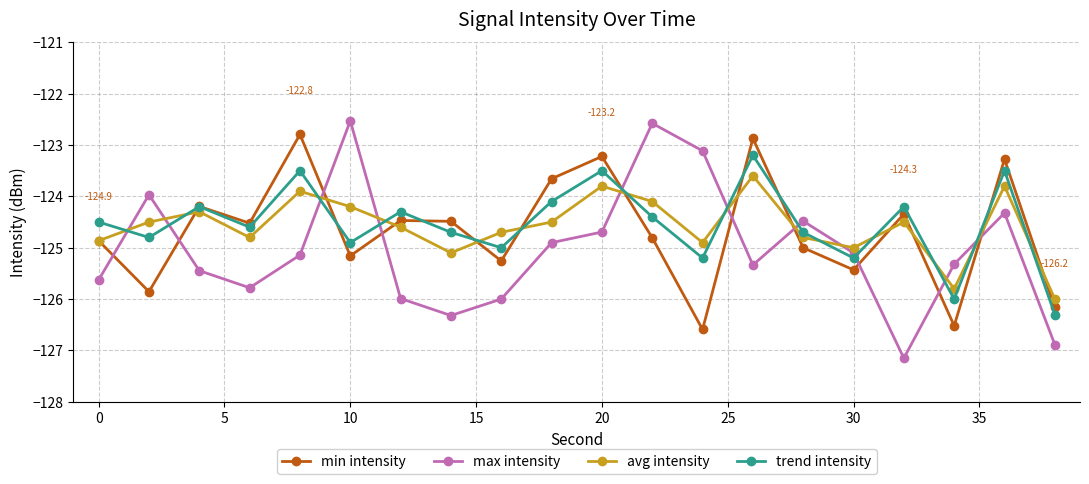

What is the difference between the maximum and minimum values in the min intensity series?

3.8